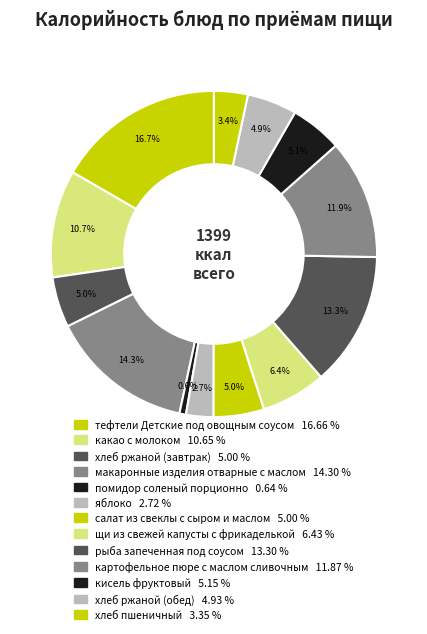

Which slice is the largest?

тефтели Детские под овощным соусом